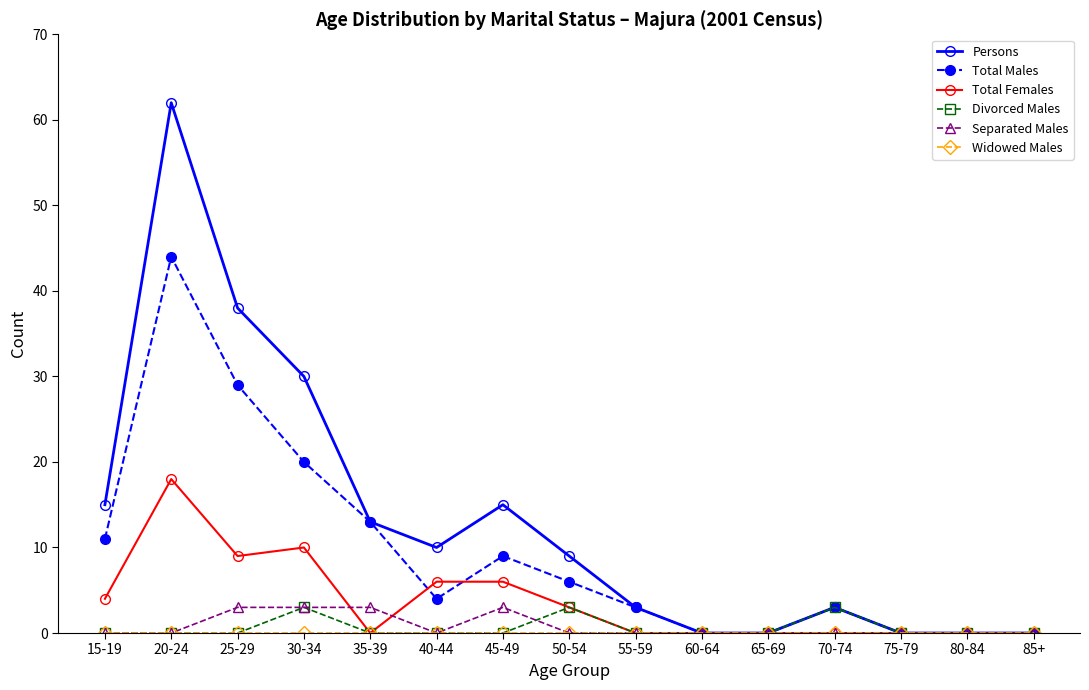

True or false: Total Females and Total Males cross at least once.

True